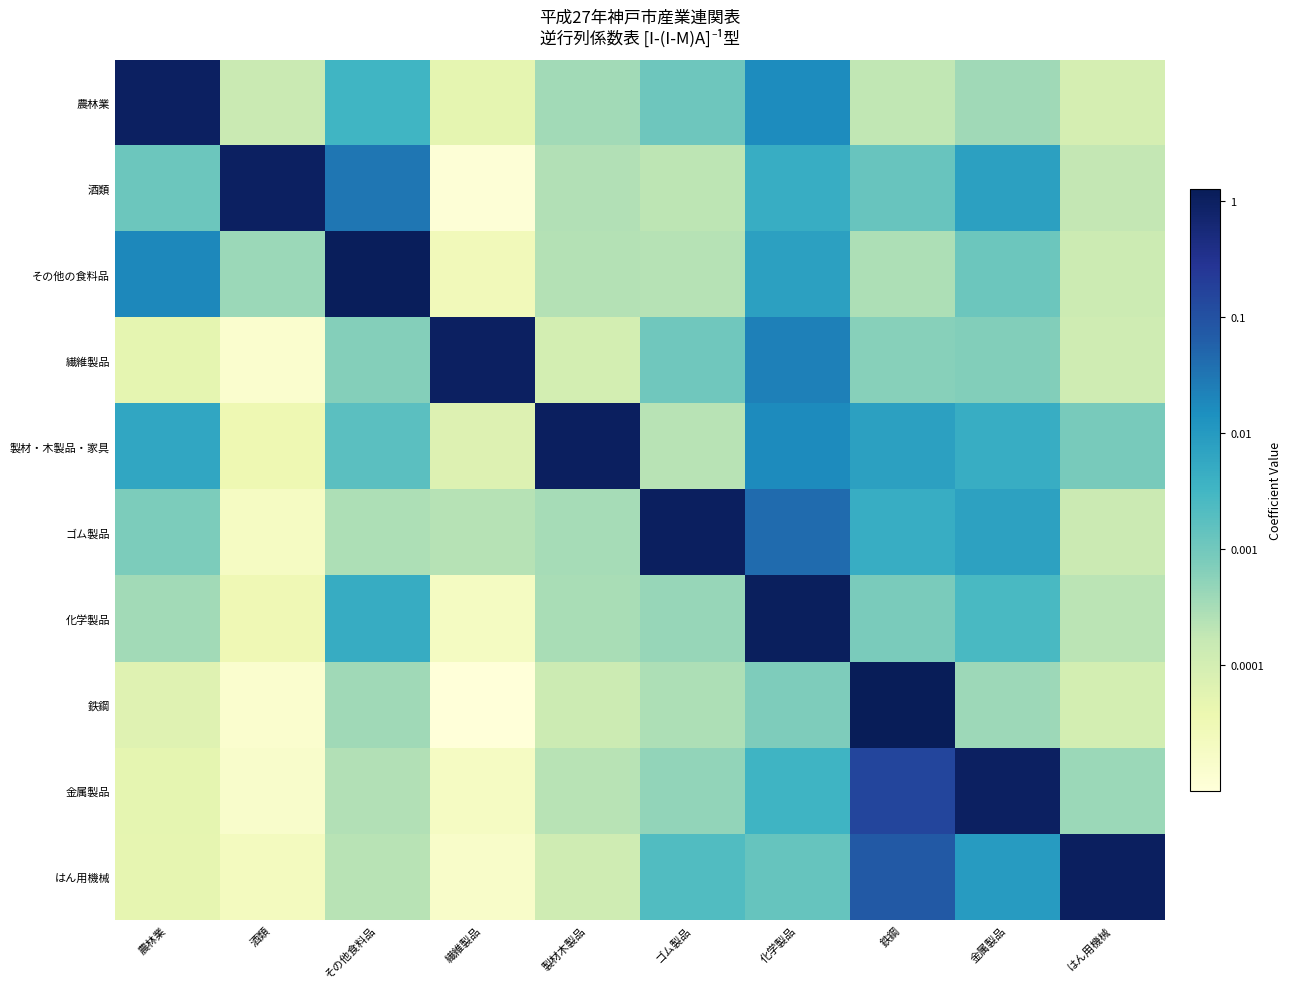

Between その他食料品 and 金属製品, which is larger?

その他食料品